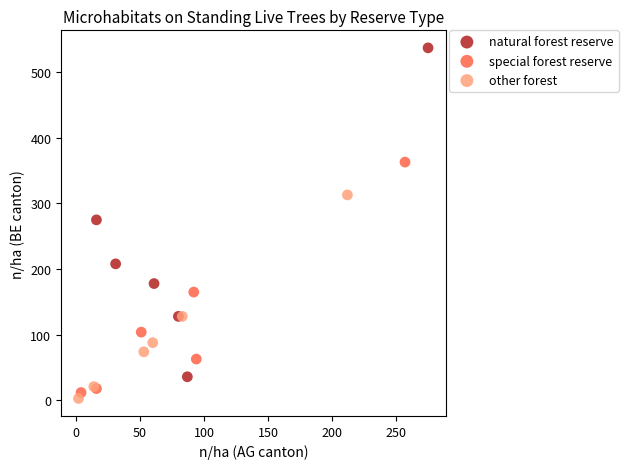

Which series contains the lowest Y value?

other forest